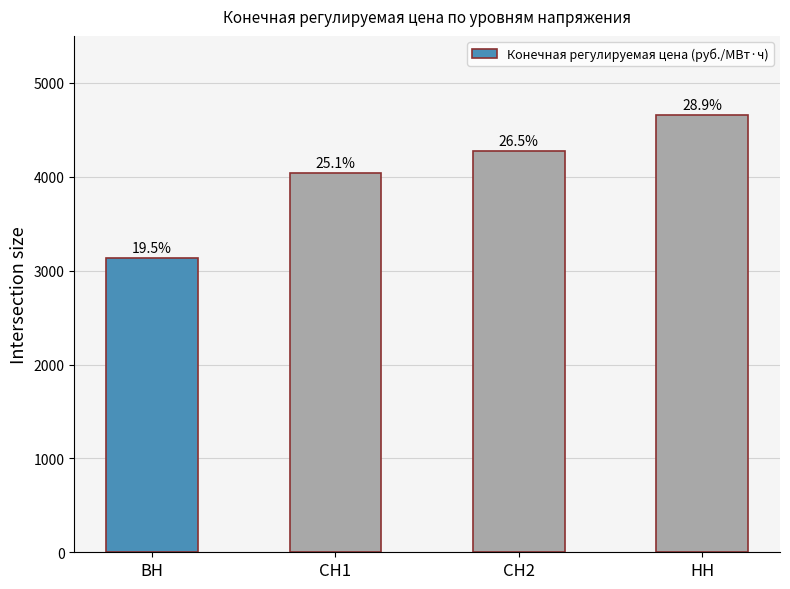

Does the chart contain any negative values?

No